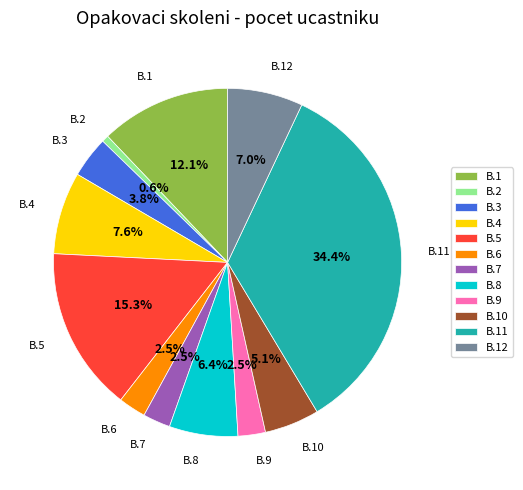

Is the sum of B.4 and B.7 greater than half?

No